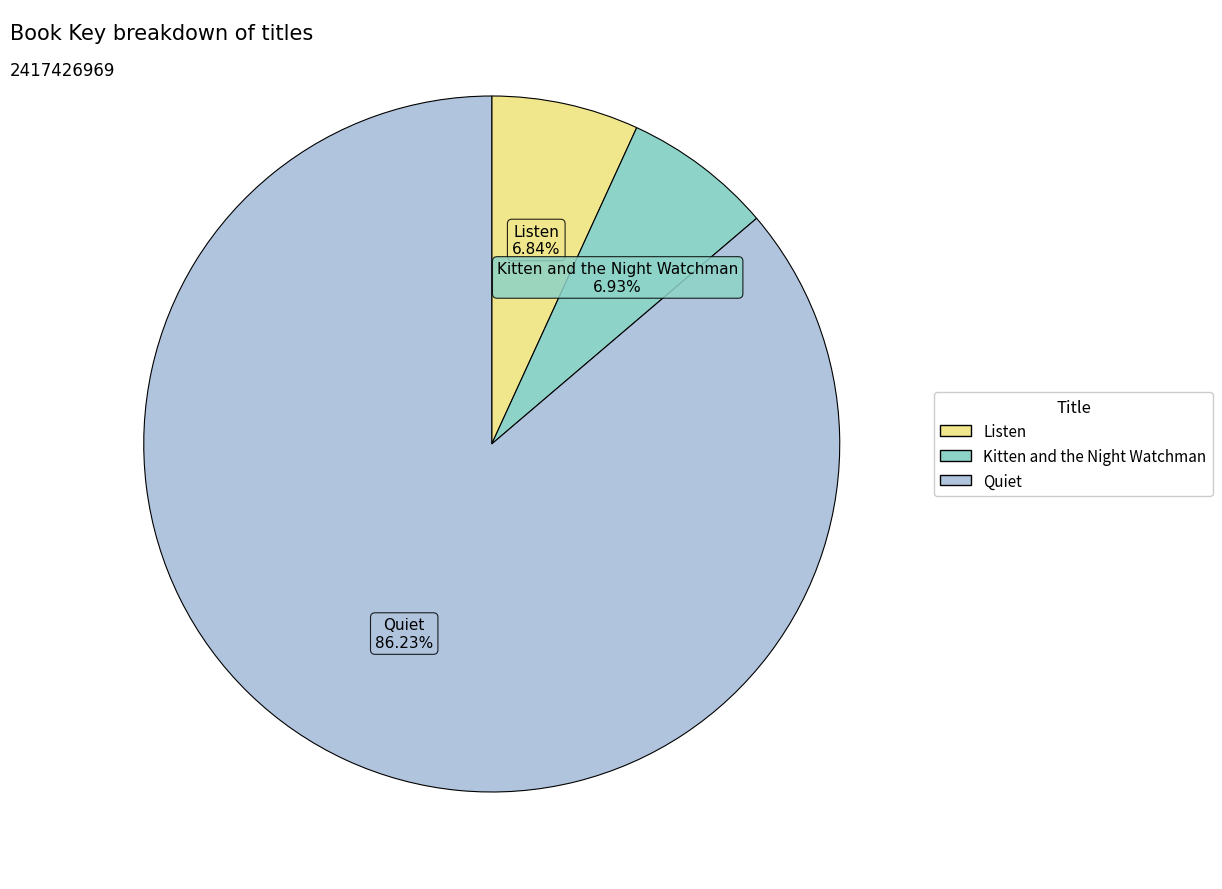

How much of the chart is everything except Listen?

93.2%